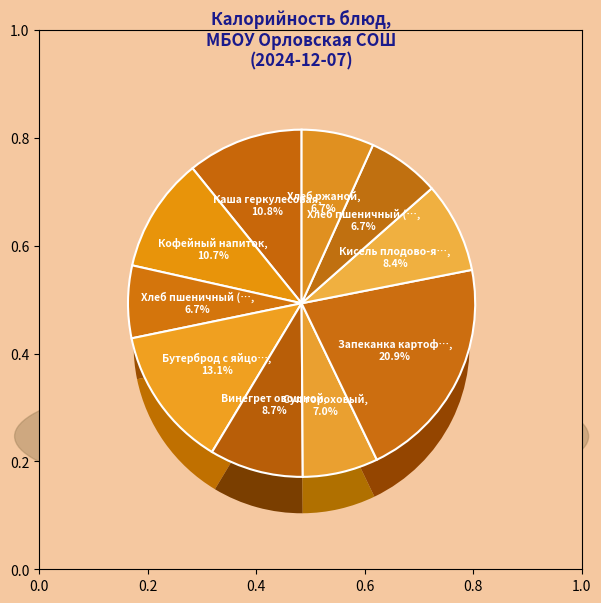

To the nearest percent, what is the combined percentage of Каша геркулесовая and Хлеб пшеничный (обед)?

18%